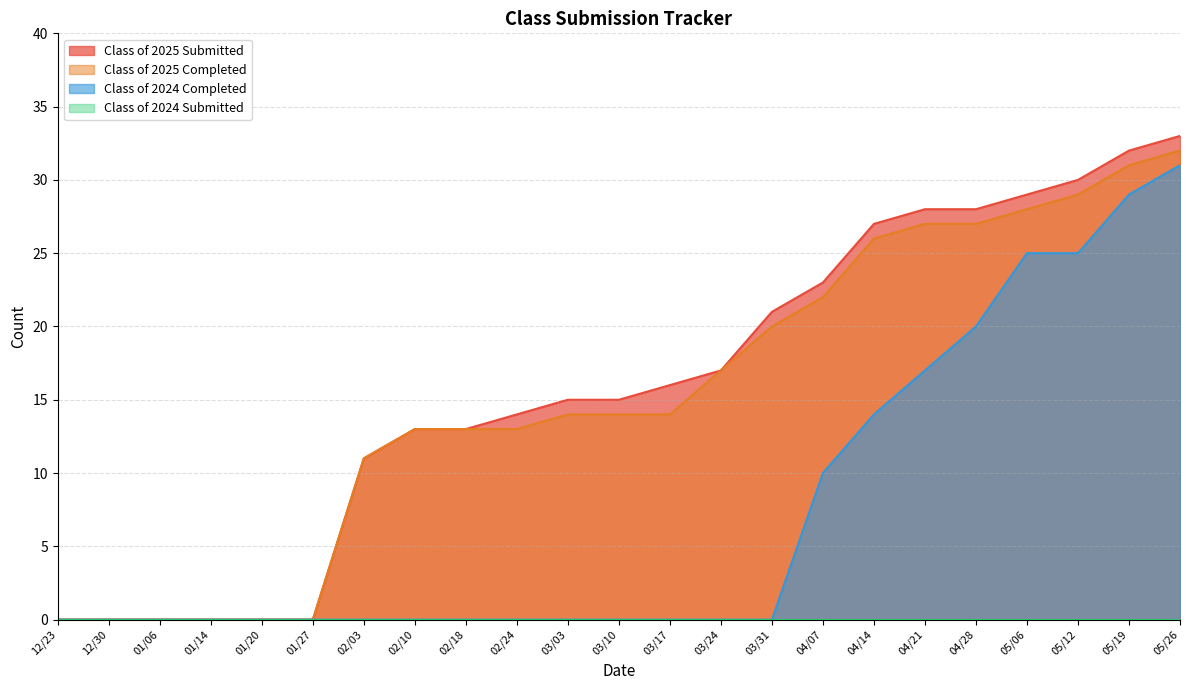

True or false: Class of 2025 Submitted and Class of 2025 Completed intersect in this chart.

False